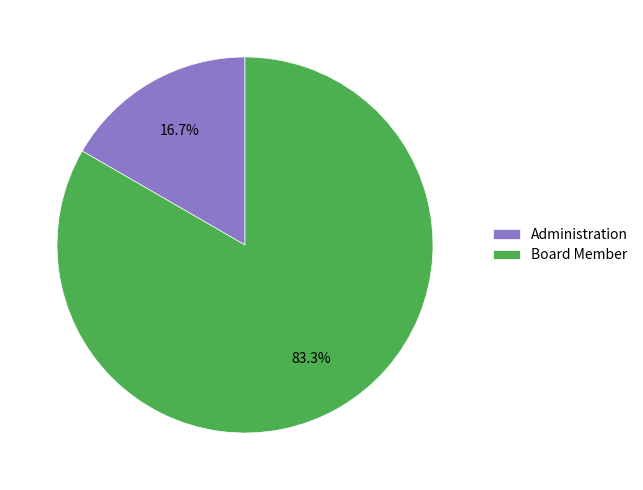

To the nearest percent, what is the difference between the largest and smallest slice percentages?

67%